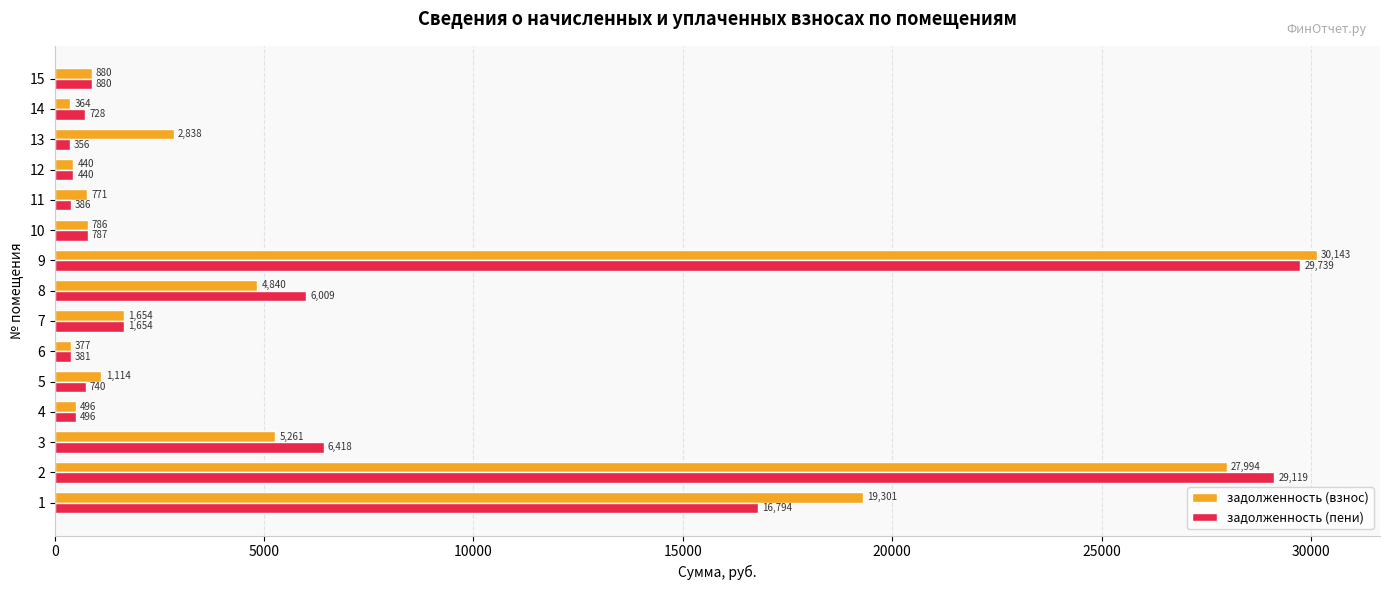

List the series in order of their overall mean, lowest first.

задолженность (пени), задолженность (взнос)